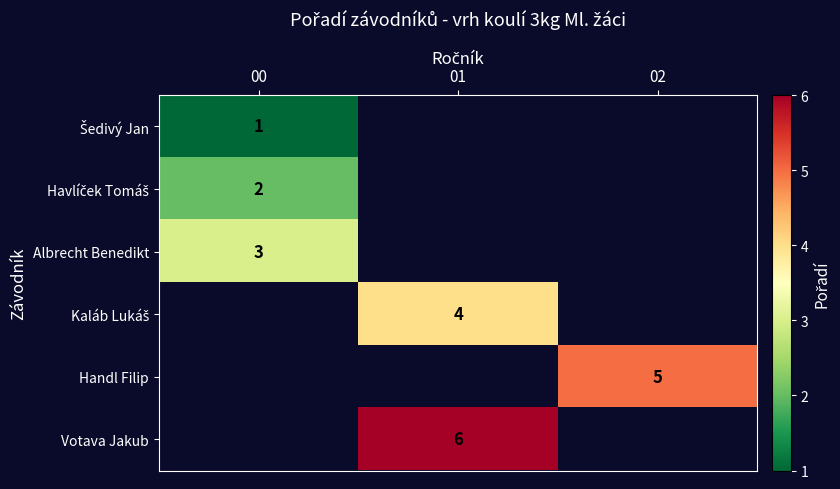

Is it true that Votava Jakub equals 6 at 01?

True